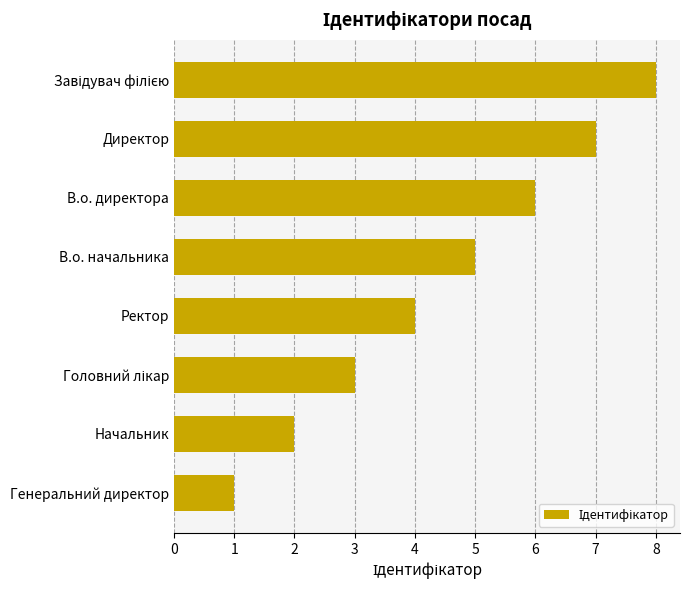

What is the difference between the second highest and minimum values?

6